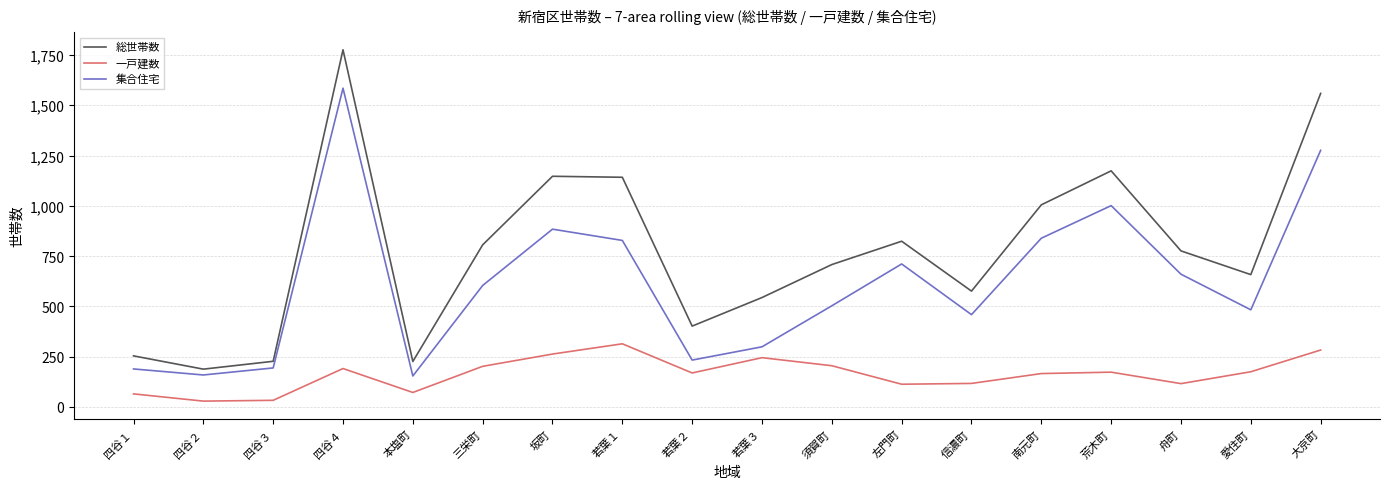

True or false: 集合住宅 has a value of 246 at 三栄町.

False